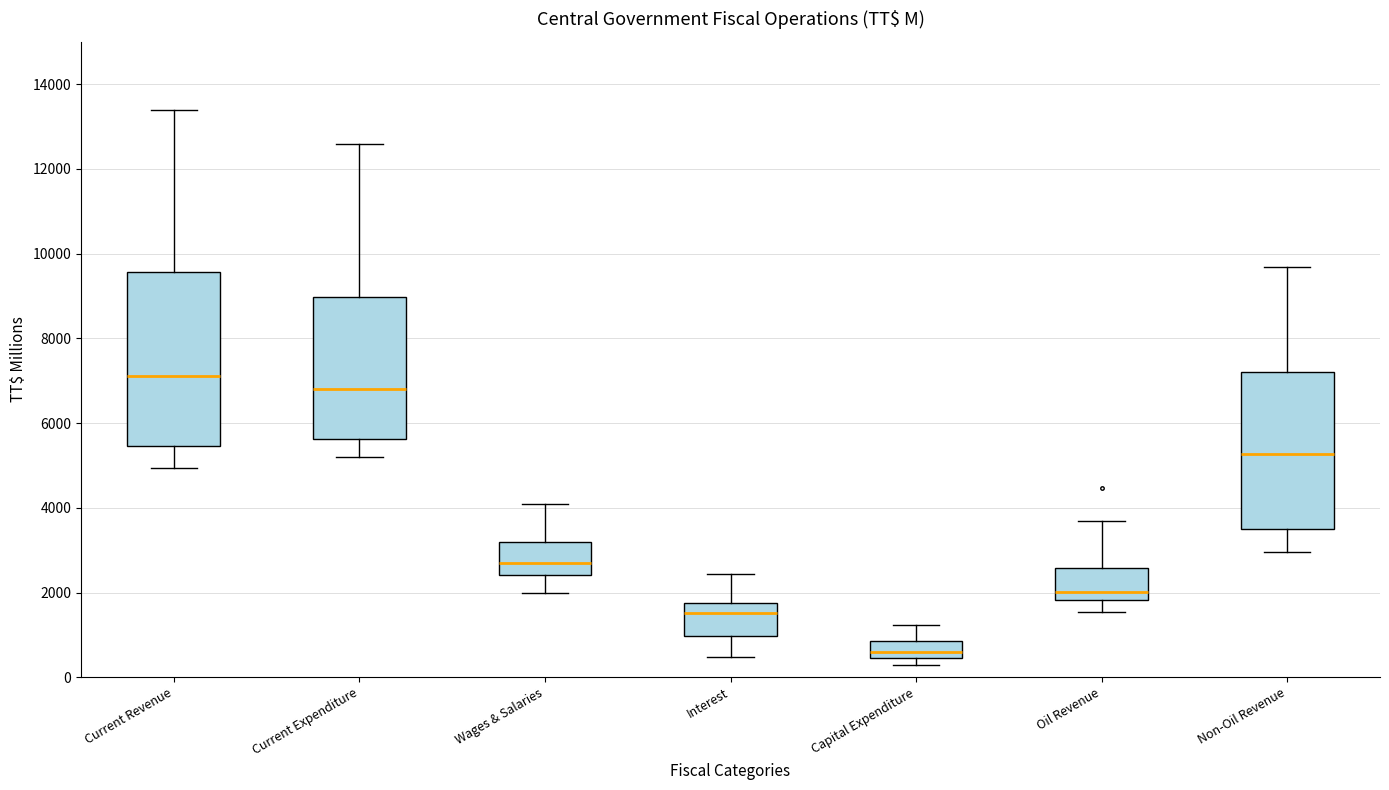

Which box has the lowest median line?

Capital Expenditure